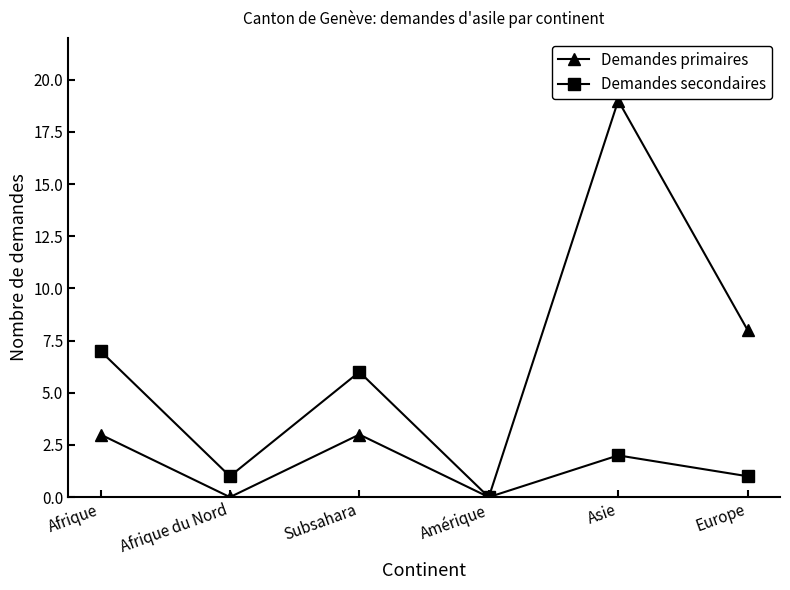

Does the chart have visible grid lines?

No